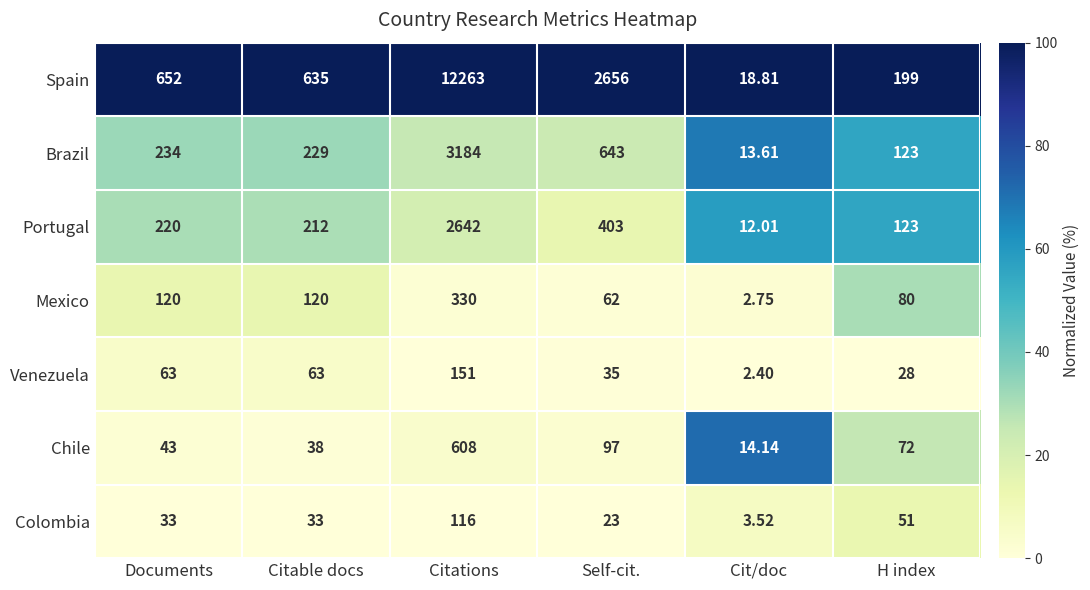

List the labels in order of Chile value, largest first.

Citations, Self-cit., H index, Documents, Citable docs, Cit/doc